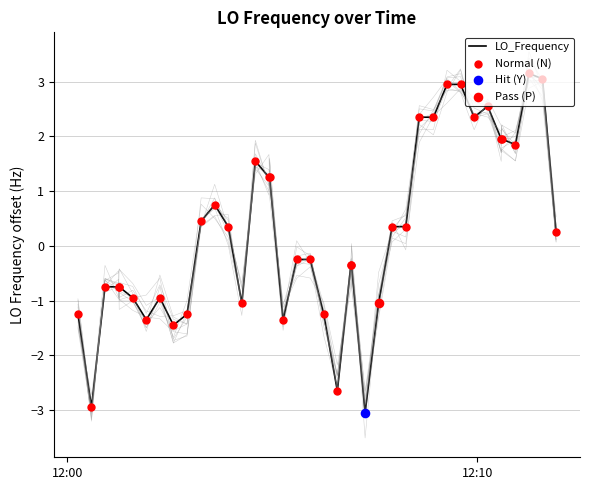

What is the change in value from 8 to 38?

+4.5